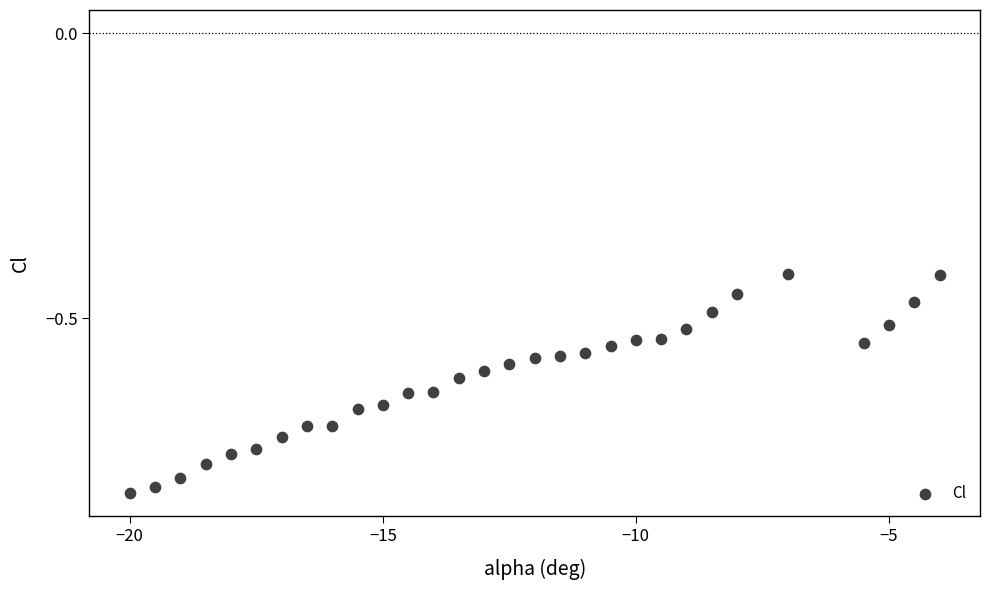

What is the range of X values (max minus min)?

16.0